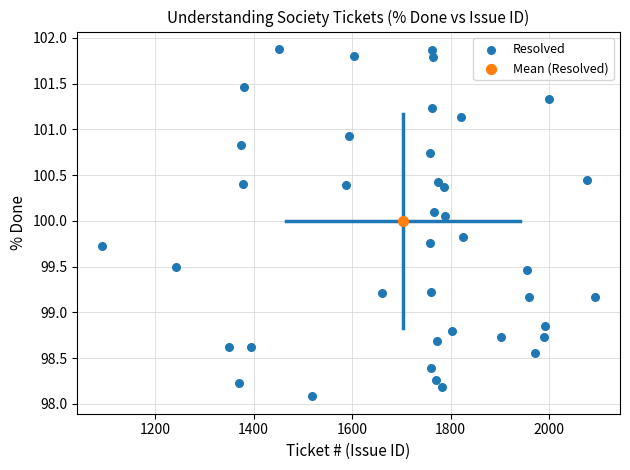

What are all the series names shown in the legend?

Resolved, Mean (Resolved)